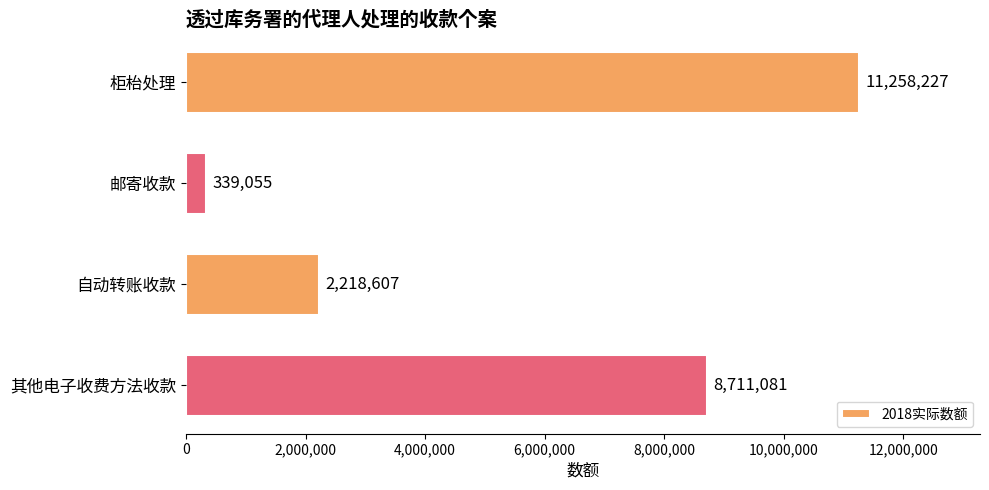

Approximately how many times larger is the value at 柜枱处理 compared to 其他电子收费方法收款?

1.3